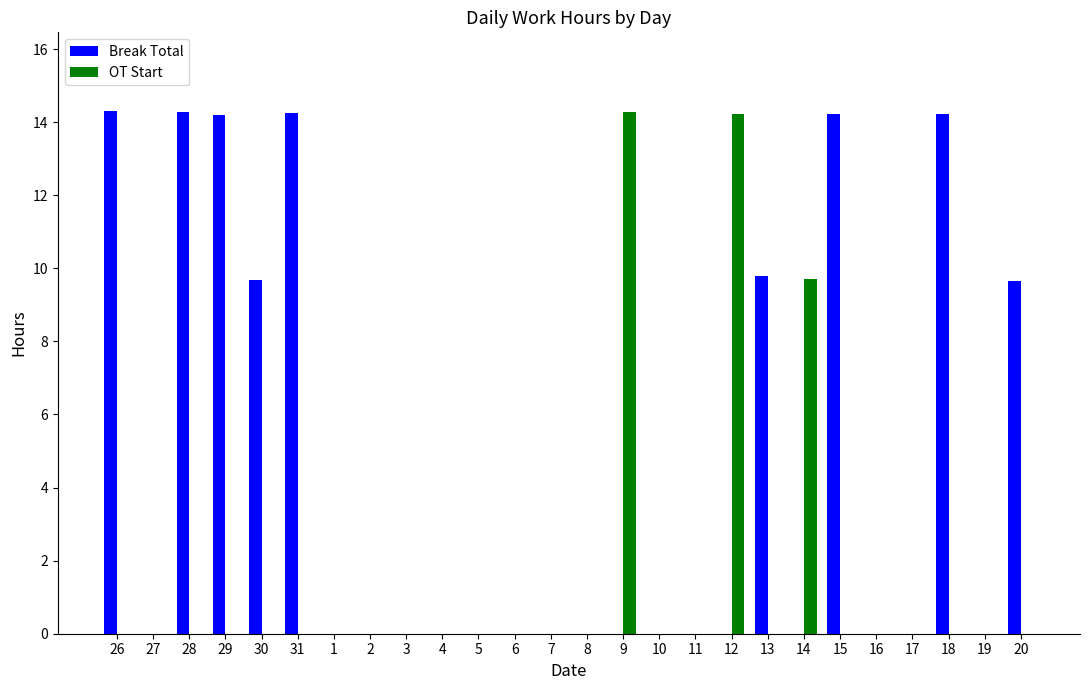

True or false: OT Start has a value of 0.0 at 15.

True